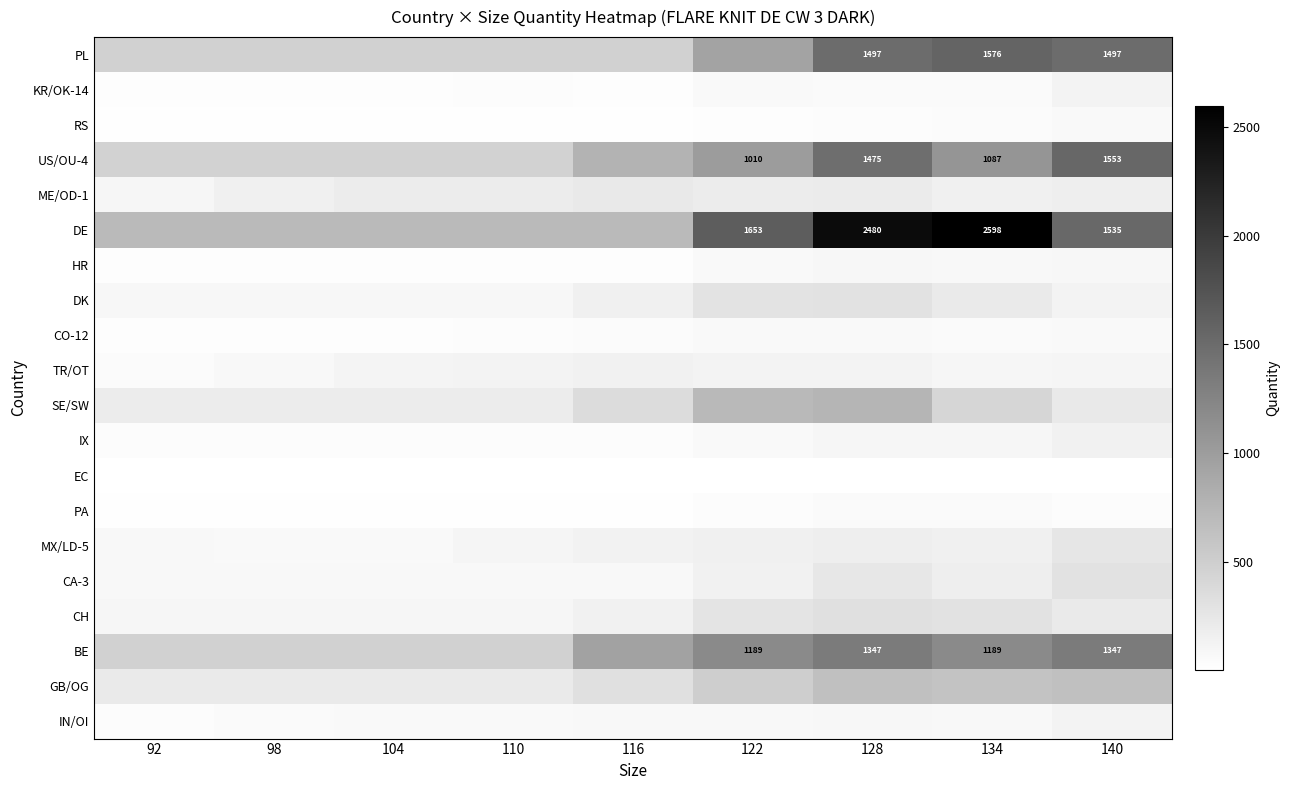

What is the smallest value displayed?

3